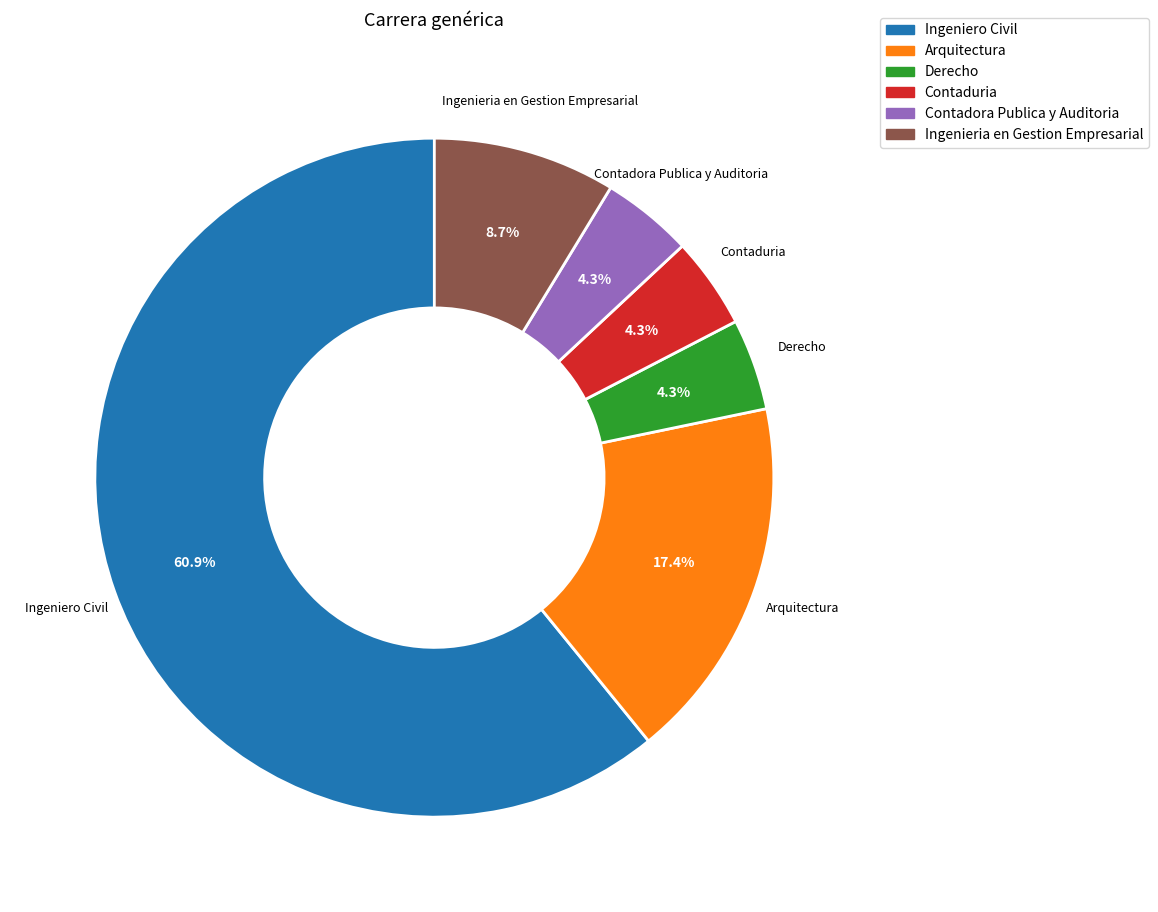

Which category has the biggest portion of the pie?

Ingeniero Civil